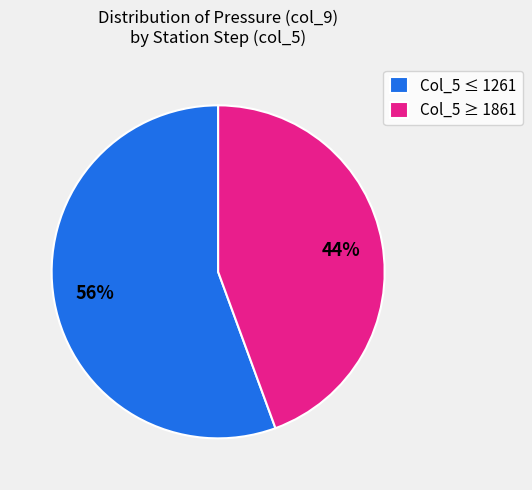

Is the sum of Col_5 ≥ 1861 and Col_5 ≤ 1261 greater than half?

Yes